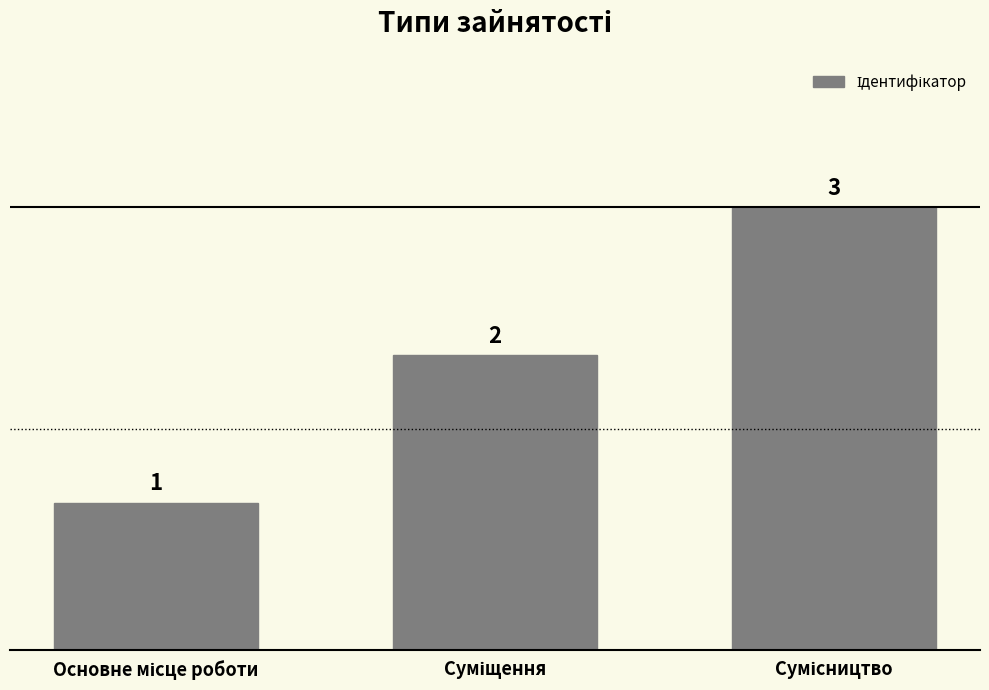

Count the values in the range 1 to 3.

3